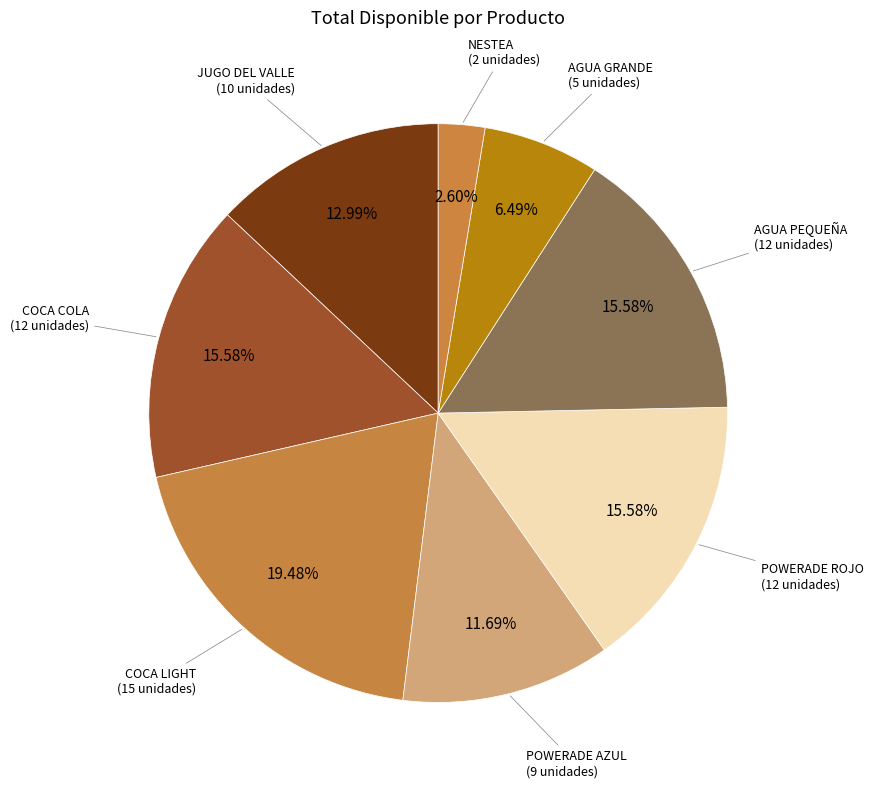

Is COCA LIGHT the majority of the pie?

No